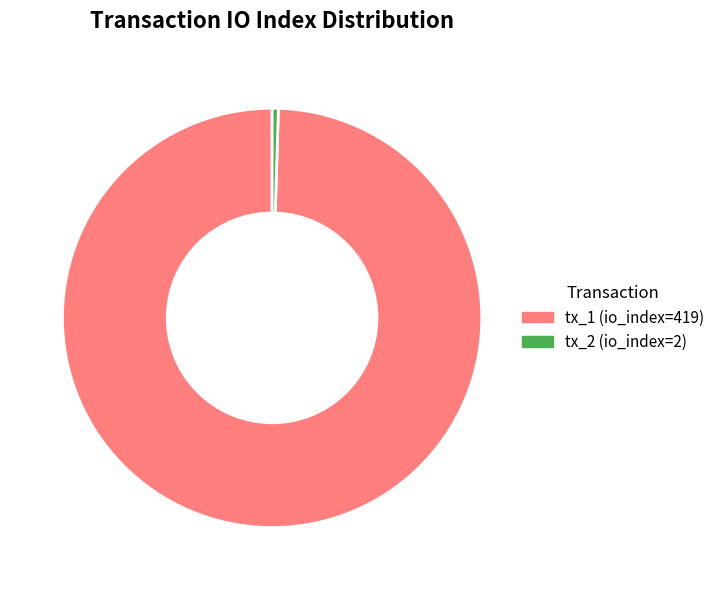

Combined, do tx_1 (io_index=419) and tx_2 (io_index=2) account for over 50%?

Yes